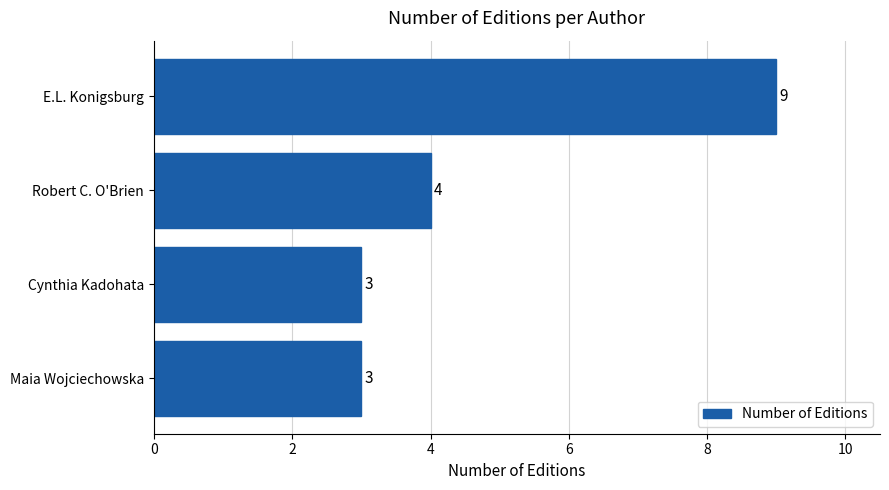

Reading top to bottom, list all the values displayed in this chart.

9	4	3	3